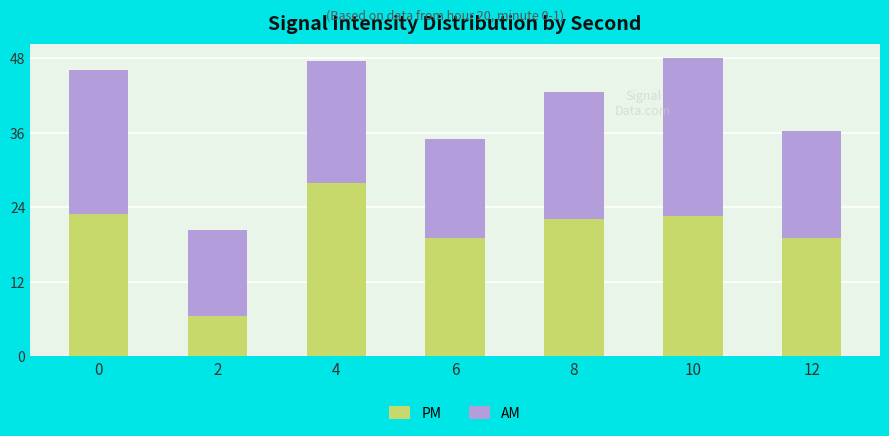

Is it true that PM equals 22.2 at 8?

True